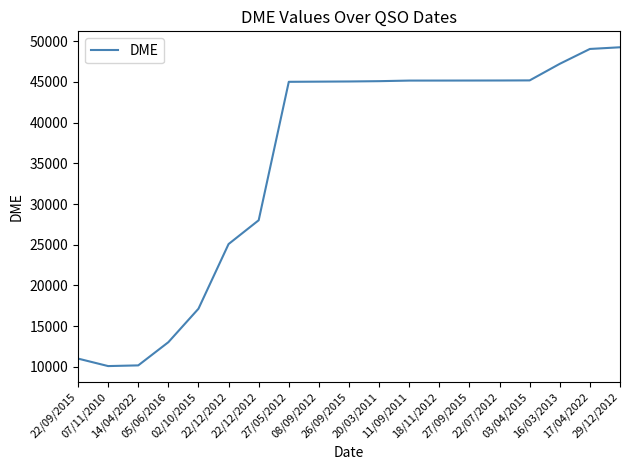

True or false: there are more than 0 points higher than both neighbors.

False